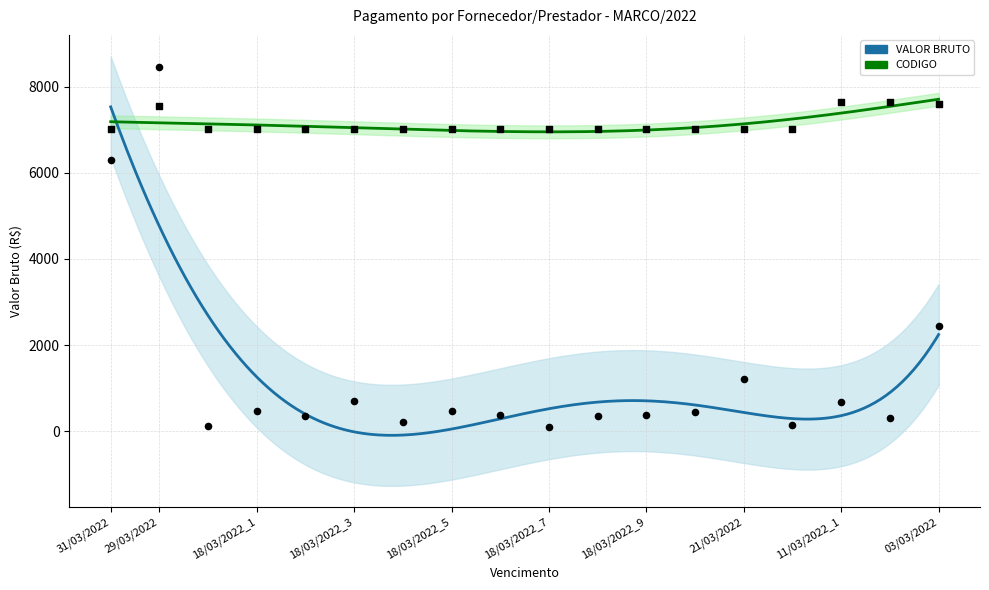

Is the value of VALOR BRUTO at 11/03/2022_1 greater than the value of CODIGO at 18/03/2022_3?

No